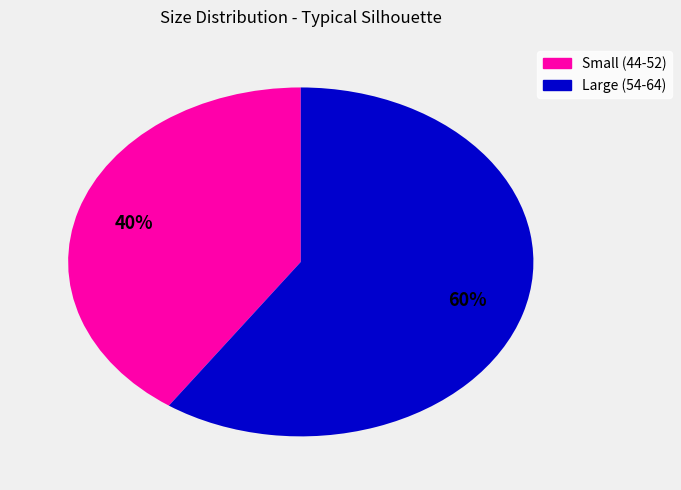

Is there any slice that represents more than half of the pie?

Yes